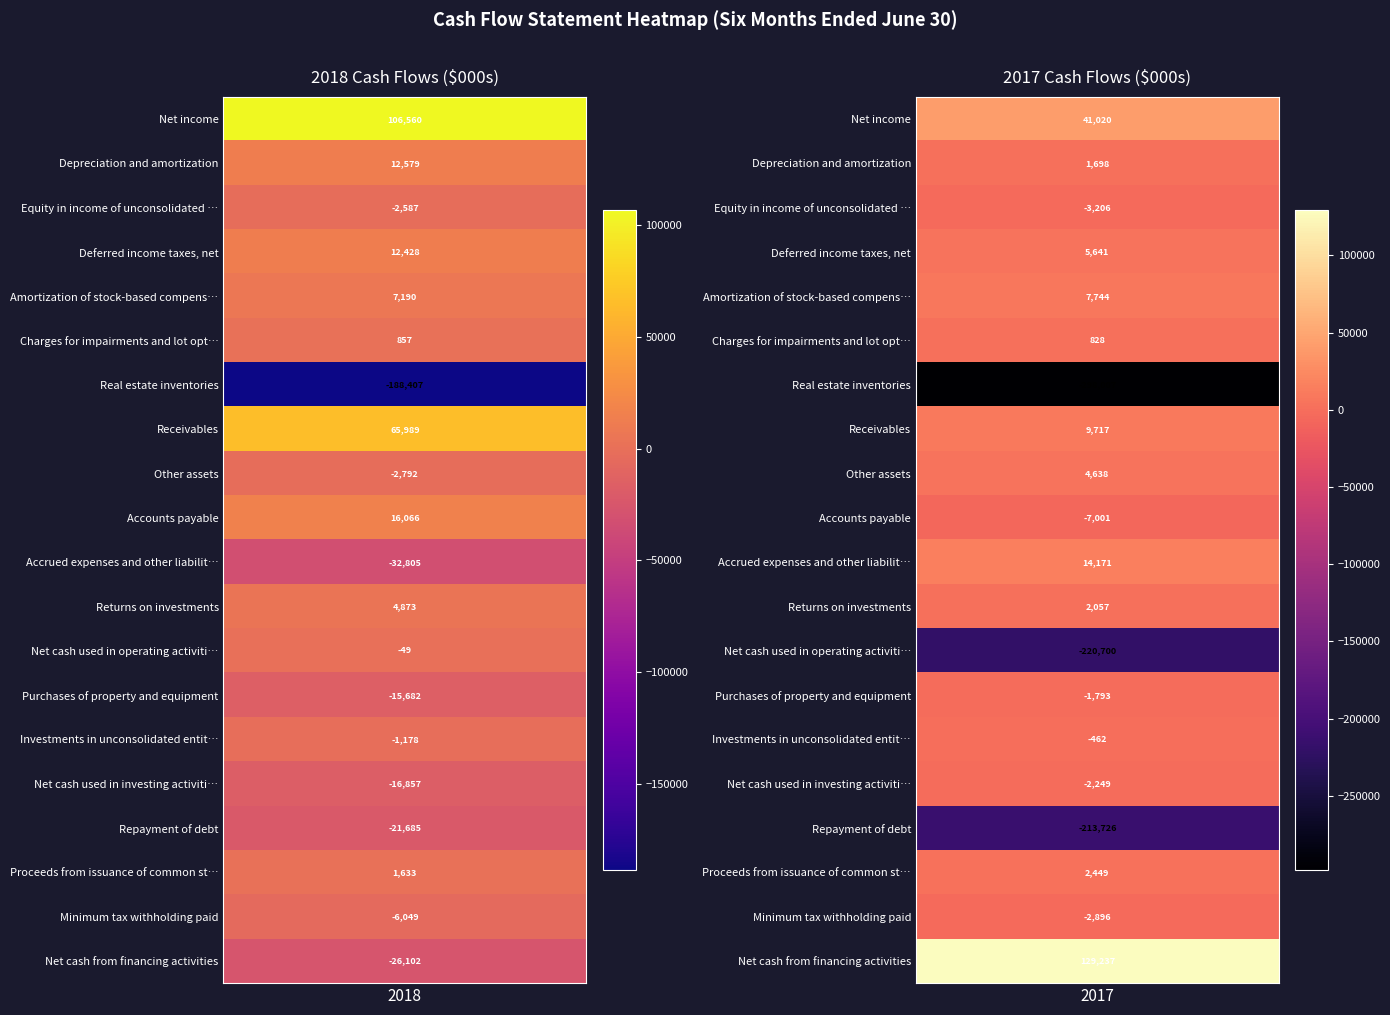

Rank the series by their maximum value, from highest to lowest.

Net cash from financing activities, Net income, Receivables, Accounts payable, Accrued expenses and other liabilities, Depreciation and amortization, Deferred income taxes, net, Amortization of stock-based compensation, Returns on investments, Other assets, Proceeds from issuance of common stock, Charges for impairments and lot option, Net cash used in operating activities, Investments in unconsolidated entities, Purchases of property and equipment, Net cash used in investing activities, Equity in income of unconsolidated entities, Minimum tax withholding paid, Repayment of debt, Real estate inventories